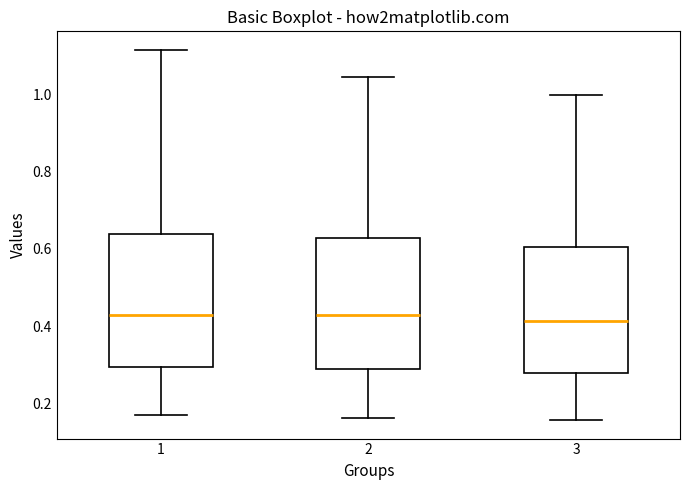

Reading left to right, transcribe this box plot: for each box, give where its median line is, the range the box spans, and where its two whiskers end, as read against the y-axis. The values are not printed on the chart, so give them approximately, as read against the axis.

1: median 0.42, box 0.30 to 0.64, whiskers 0.16 to 1.12
2: median 0.42, box 0.28 to 0.62, whiskers 0.16 to 1.04
3: median 0.42, box 0.28 to 0.60, whiskers 0.16 to 1.00